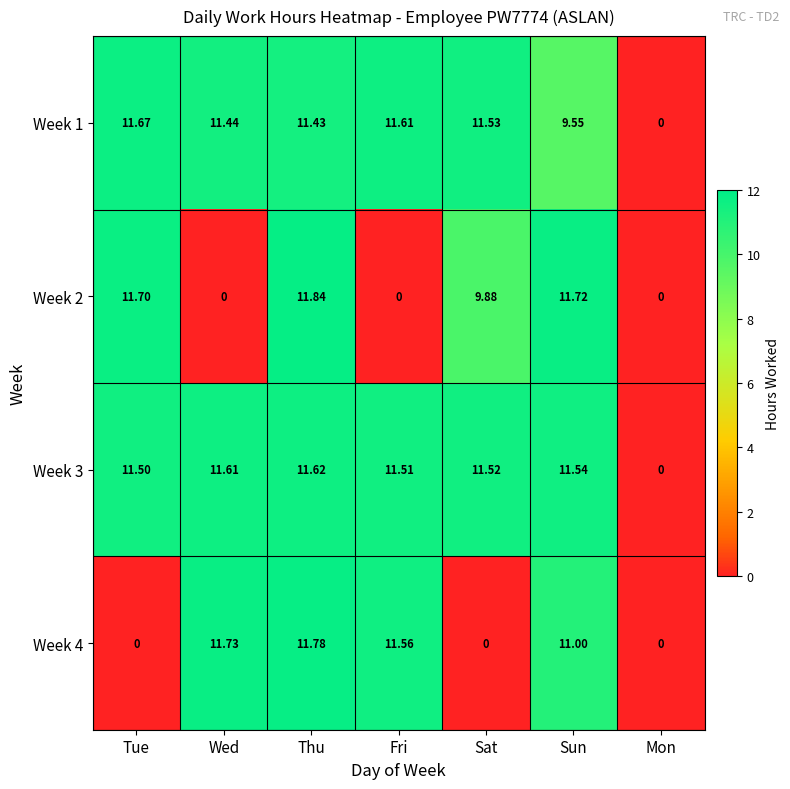

List the labels in order of Week 3 value, largest first.

Thu, Wed, Sun, Sat, Fri, Tue, Mon